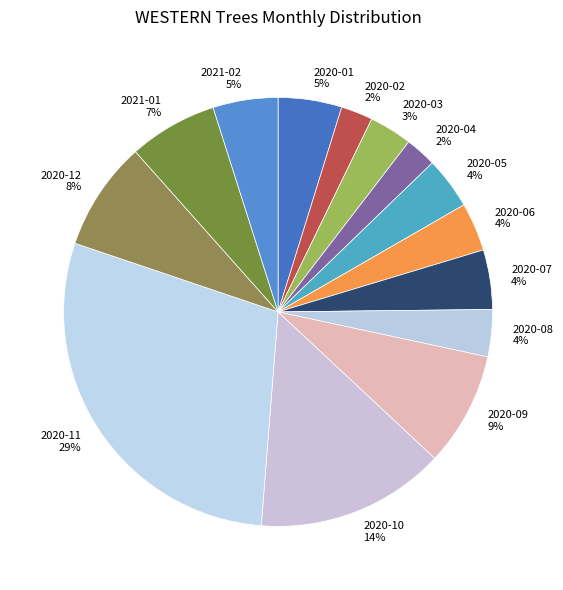

Between 2020-10 and 2020-05, which is larger?

2020-10